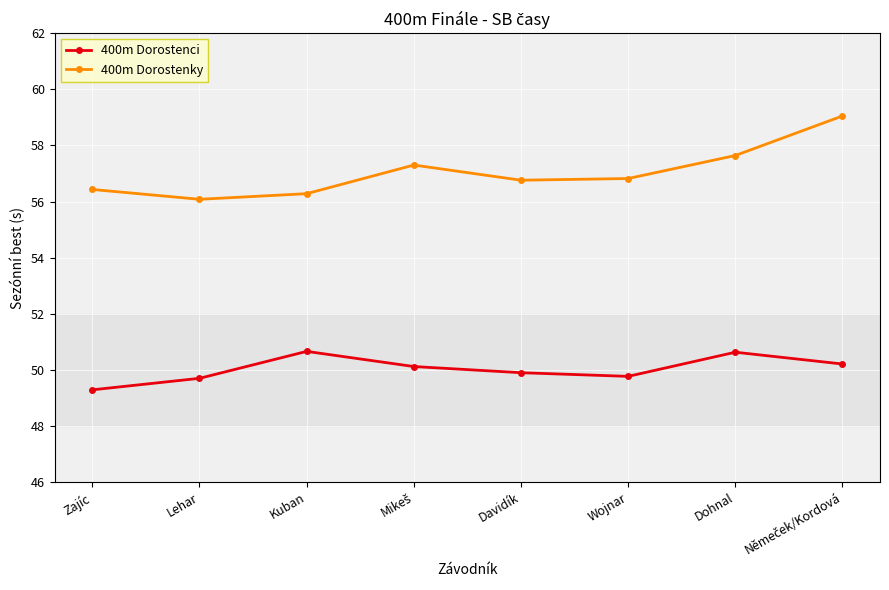

At which category does 400m Dorostenci reach its first local valley?

Wojnar